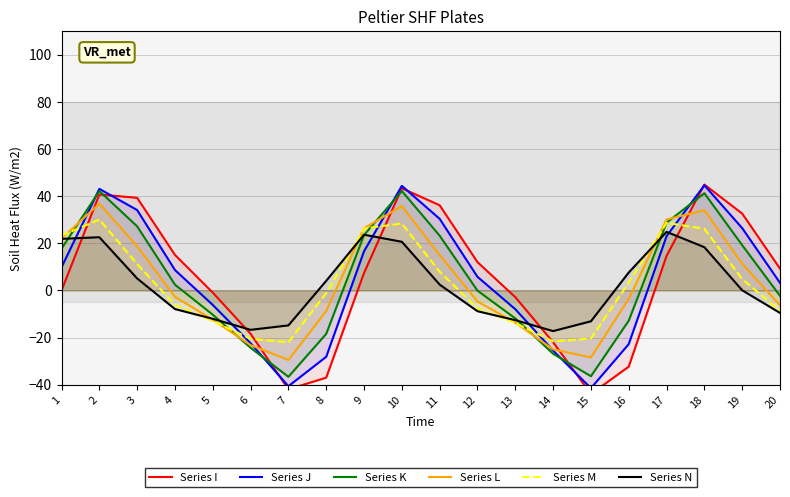

Is it true that Series I equals 12.0 at 12?

True